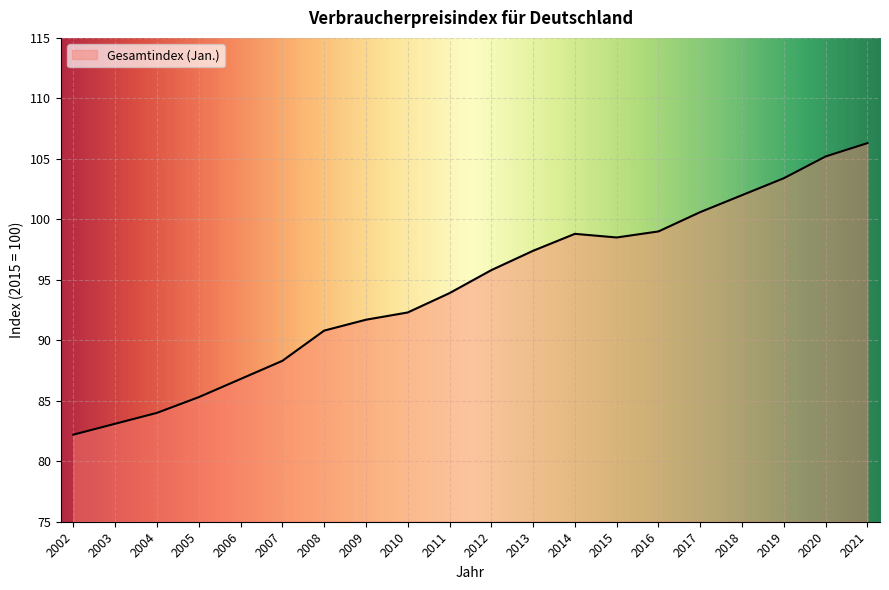

The chart shows a value of 145.7 at 2016. True or false?

False